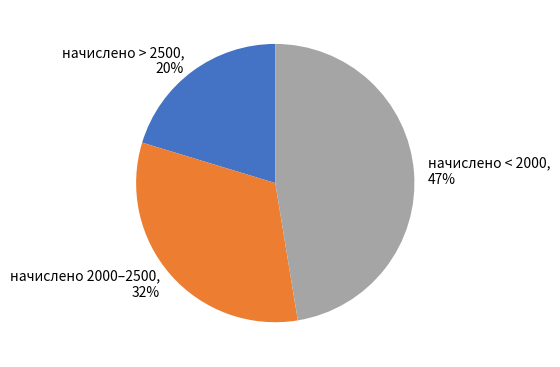

To the nearest percent, what percentage of the pie is начислено < 2000?

47%